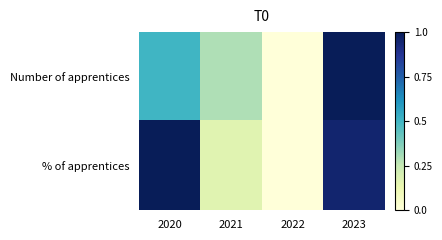

Rank the series by their maximum value, from lowest to highest.

Number of apprentices, % of apprentices